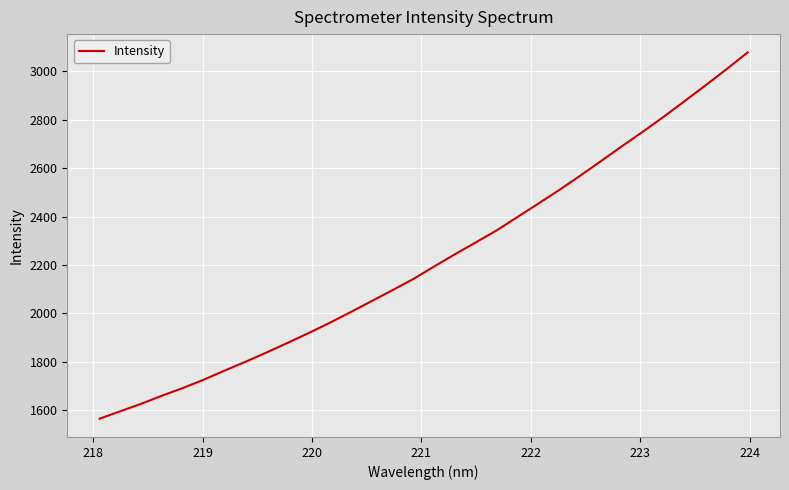

What is the smallest value displayed?

1564.8